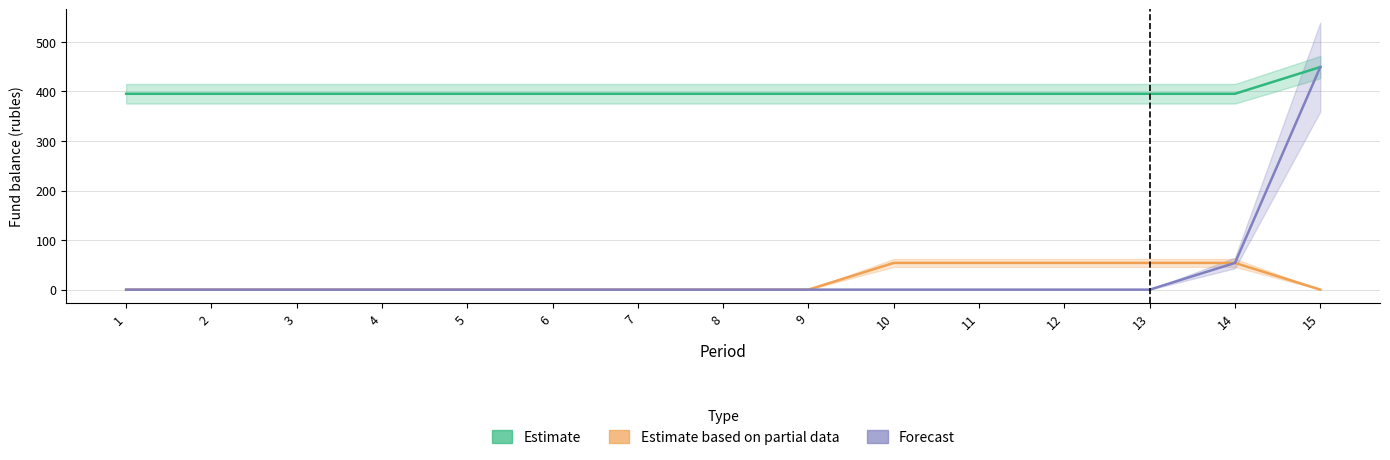

Is this an area chart (filled region under the line)?

No